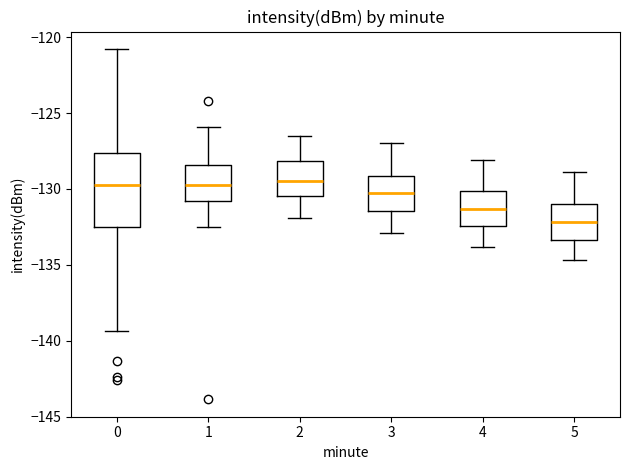

Reading left to right, transcribe this box plot: for each box, give where its median line is, the range the box spans, and where its two whiskers end, as read against the y-axis. The values are not printed on the chart, so give them approximately, as read against the axis.

0: median -129.5, box -132.5 to -127.5, whiskers -139.5 to -121.0
1: median -129.5, box -131.0 to -128.5, whiskers -132.5 to -126.0
2: median -129.5, box -130.5 to -128.0, whiskers -132.0 to -126.5
3: median -130.5, box -131.5 to -129.0, whiskers -133.0 to -127.0
4: median -131.5, box -132.5 to -130.0, whiskers -134.0 to -128.0
5: median -132.0, box -133.5 to -131.0, whiskers -134.5 to -129.0